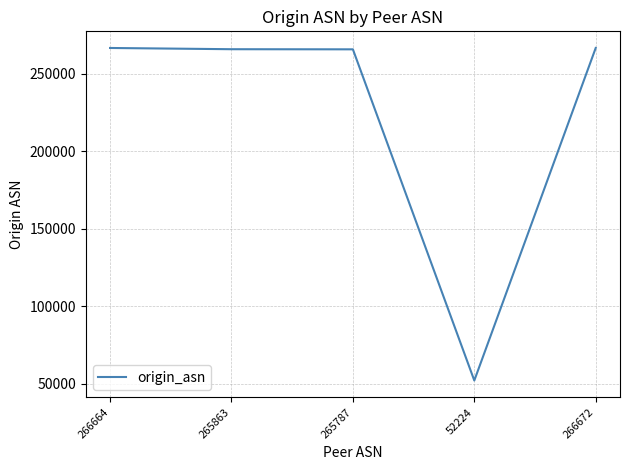

What is the difference between the second highest and second lowest values?

877